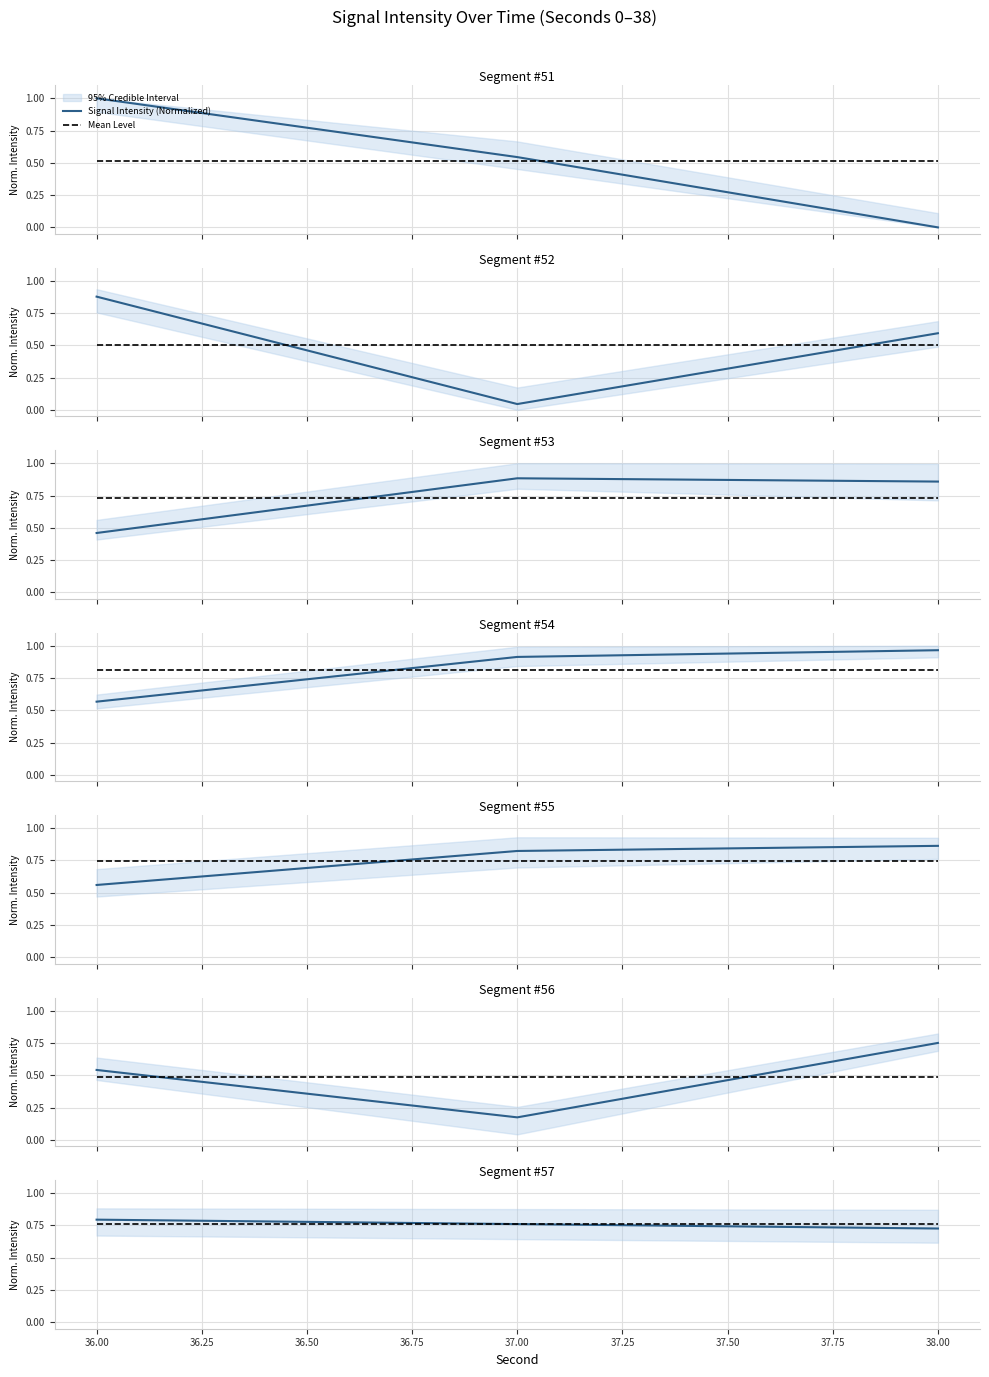

At 35.75, list the series in order from smallest to largest.

Mean Level, Signal Intensity (Normalized)